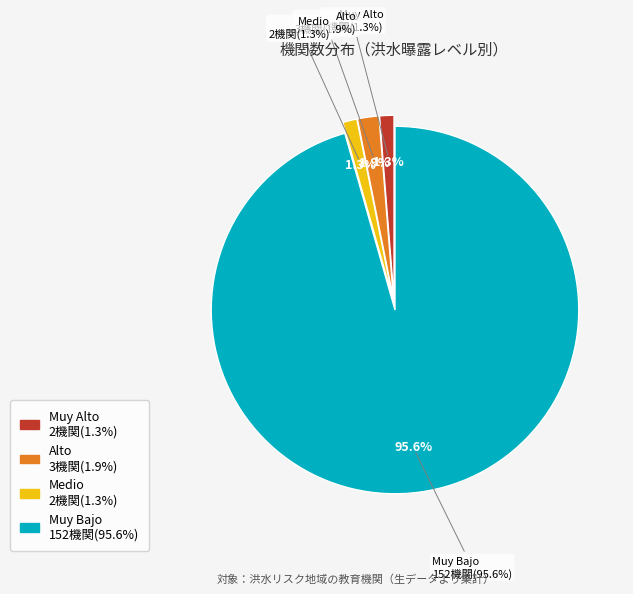

What is the largest slice in the pie chart?

Muy Bajo